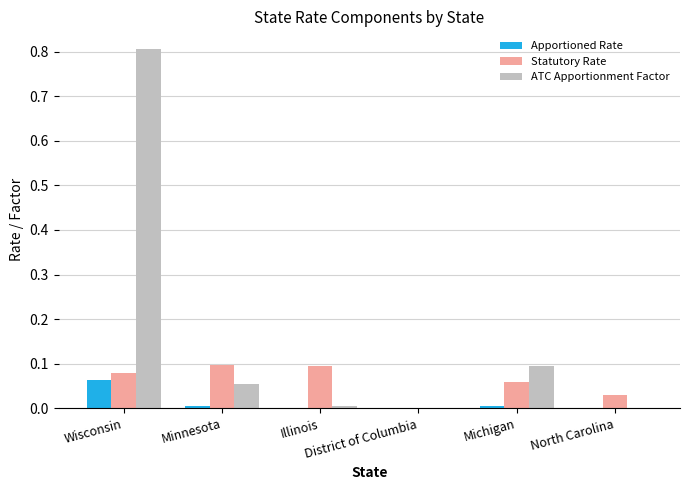

What is the sum of all Statutory Rate values?

0.4